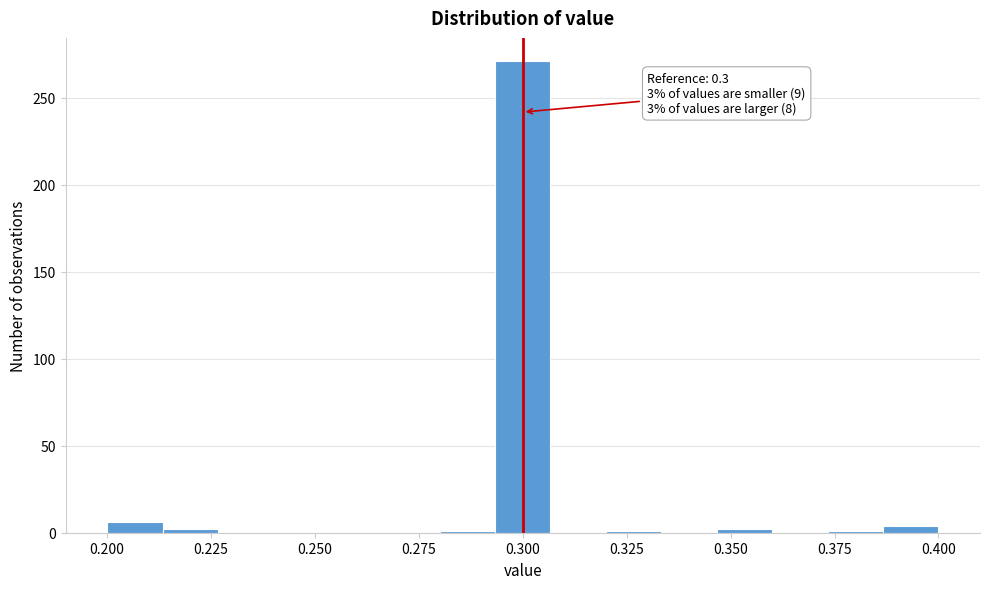

Read against the x-axis, roughly where is the centre of the tallest bar?

0.300